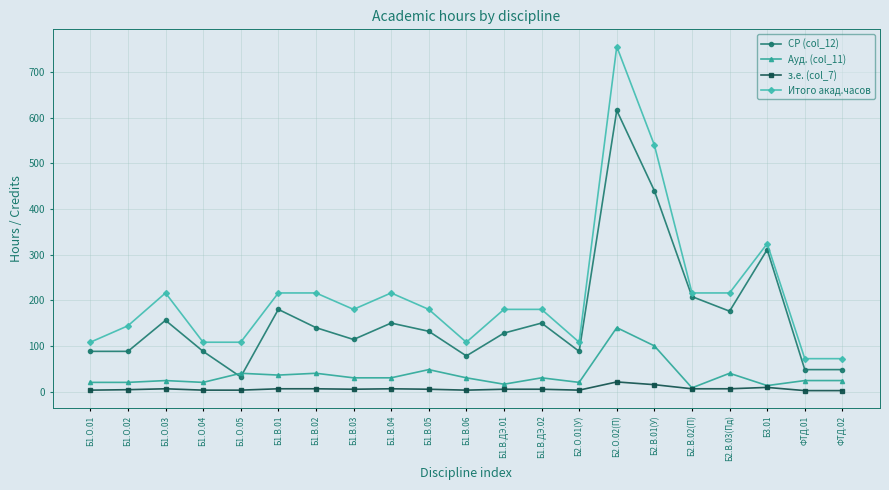

True or false: Итого акад.часов and Ауд. (col_11) intersect in this chart.

False